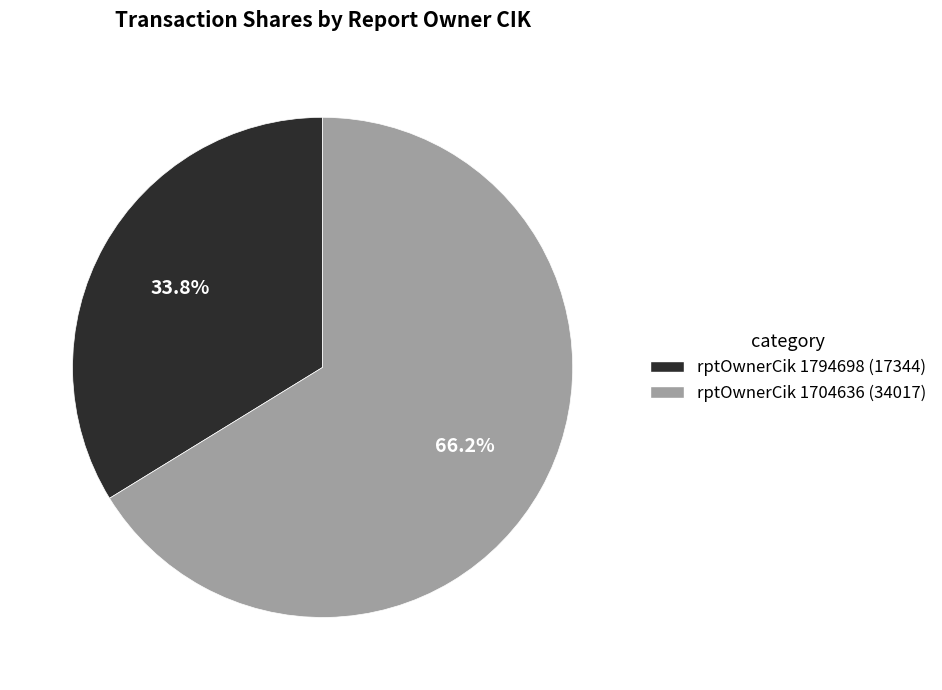

Is there a majority slice in this chart?

Yes